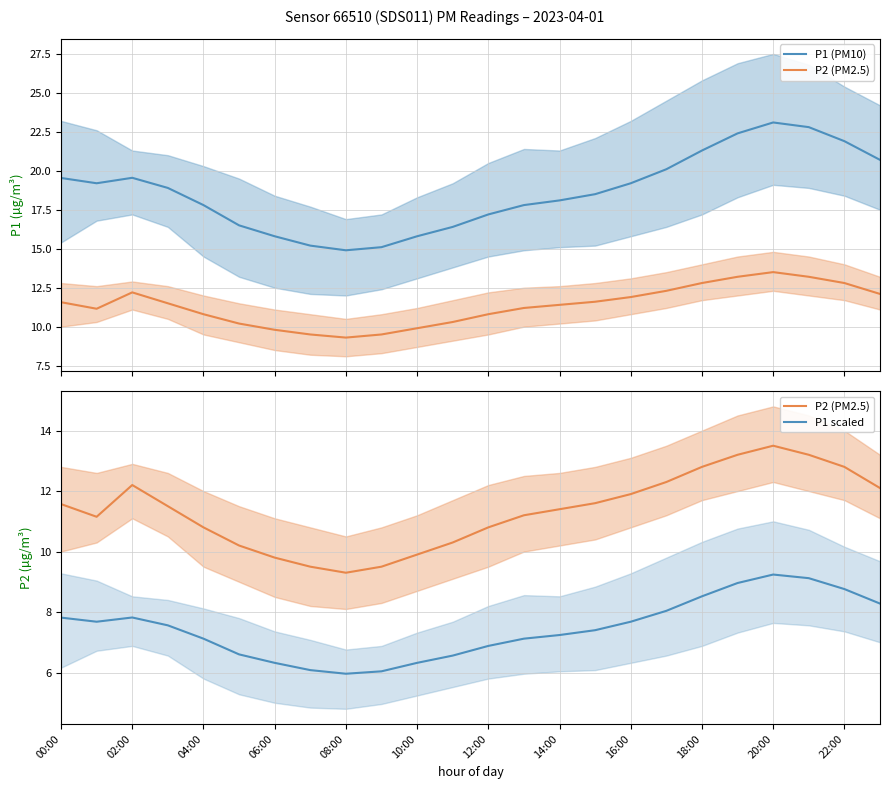

What is the approximate value of P1 scaled at 19?

9.0